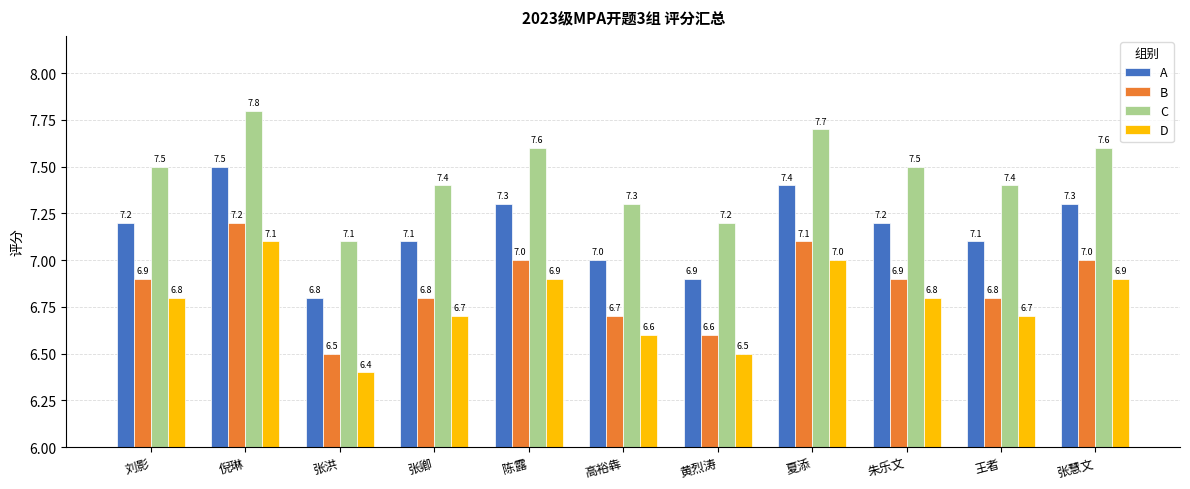

How many data points does each series have?

11